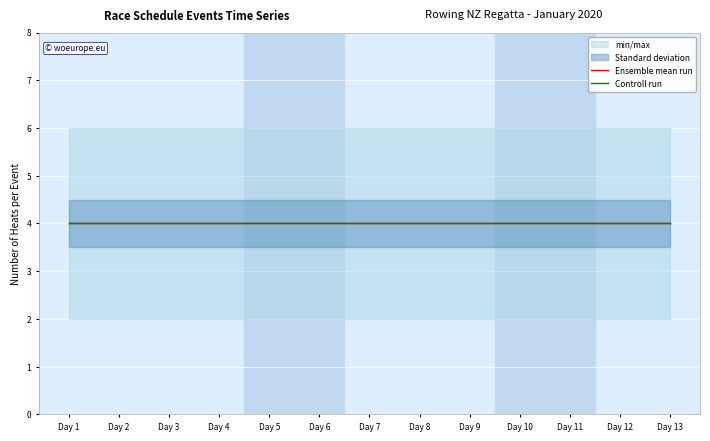

True or false: Event 1 (Boys U17 single) and Event 13 (Girls U18 double sculls) intersect in this chart.

False